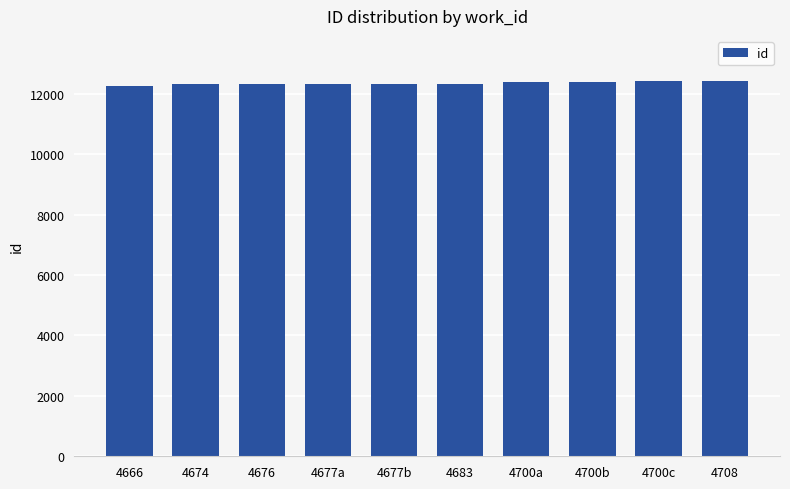

What is the sum of all values?

123450